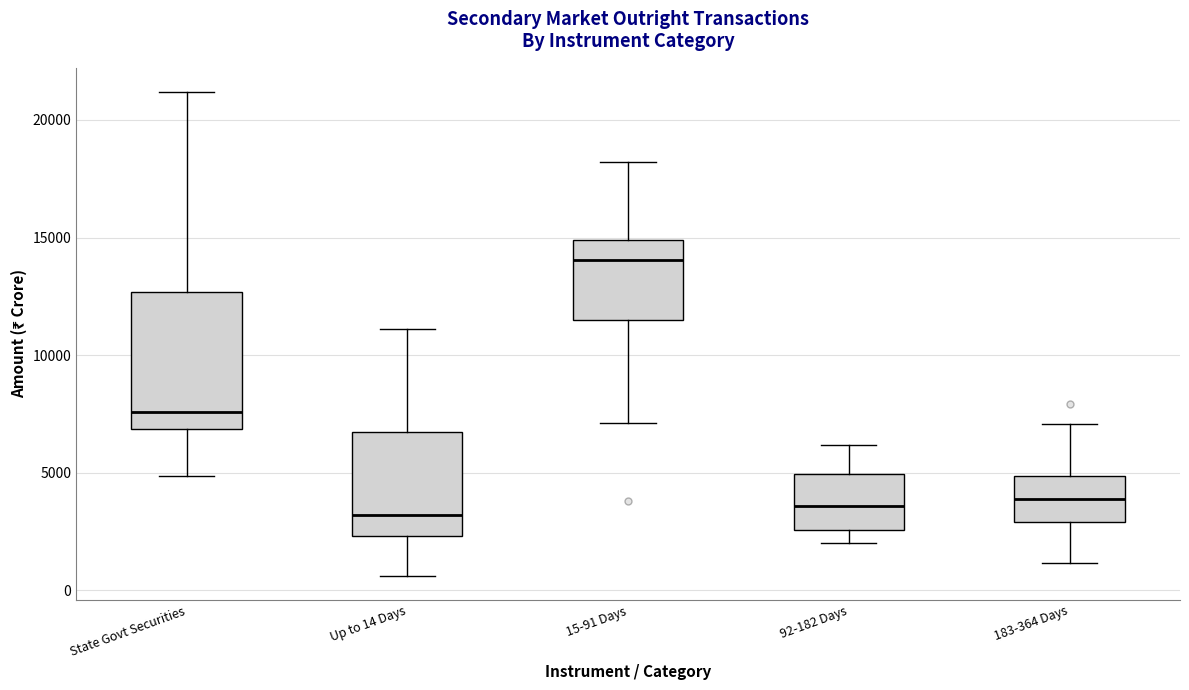

Reading left to right, read every box against the y-axis: the position of its median line, the range the box covers, and the ends of its whiskers. The values are not printed on the chart, so give them approximately, as read against the axis.

State Govt Securities: median 7500, box 7000 to 12500, whiskers 5000 to 21000
Up to 14 Days: median 3000, box 2500 to 6500, whiskers 500 to 11000
15-91 Days: median 14000, box 11500 to 15000, whiskers 7000 to 18000
92-182 Days: median 3500, box 2500 to 5000, whiskers 2000 to 6000
183-364 Days: median 4000, box 3000 to 5000, whiskers 1000 to 7000